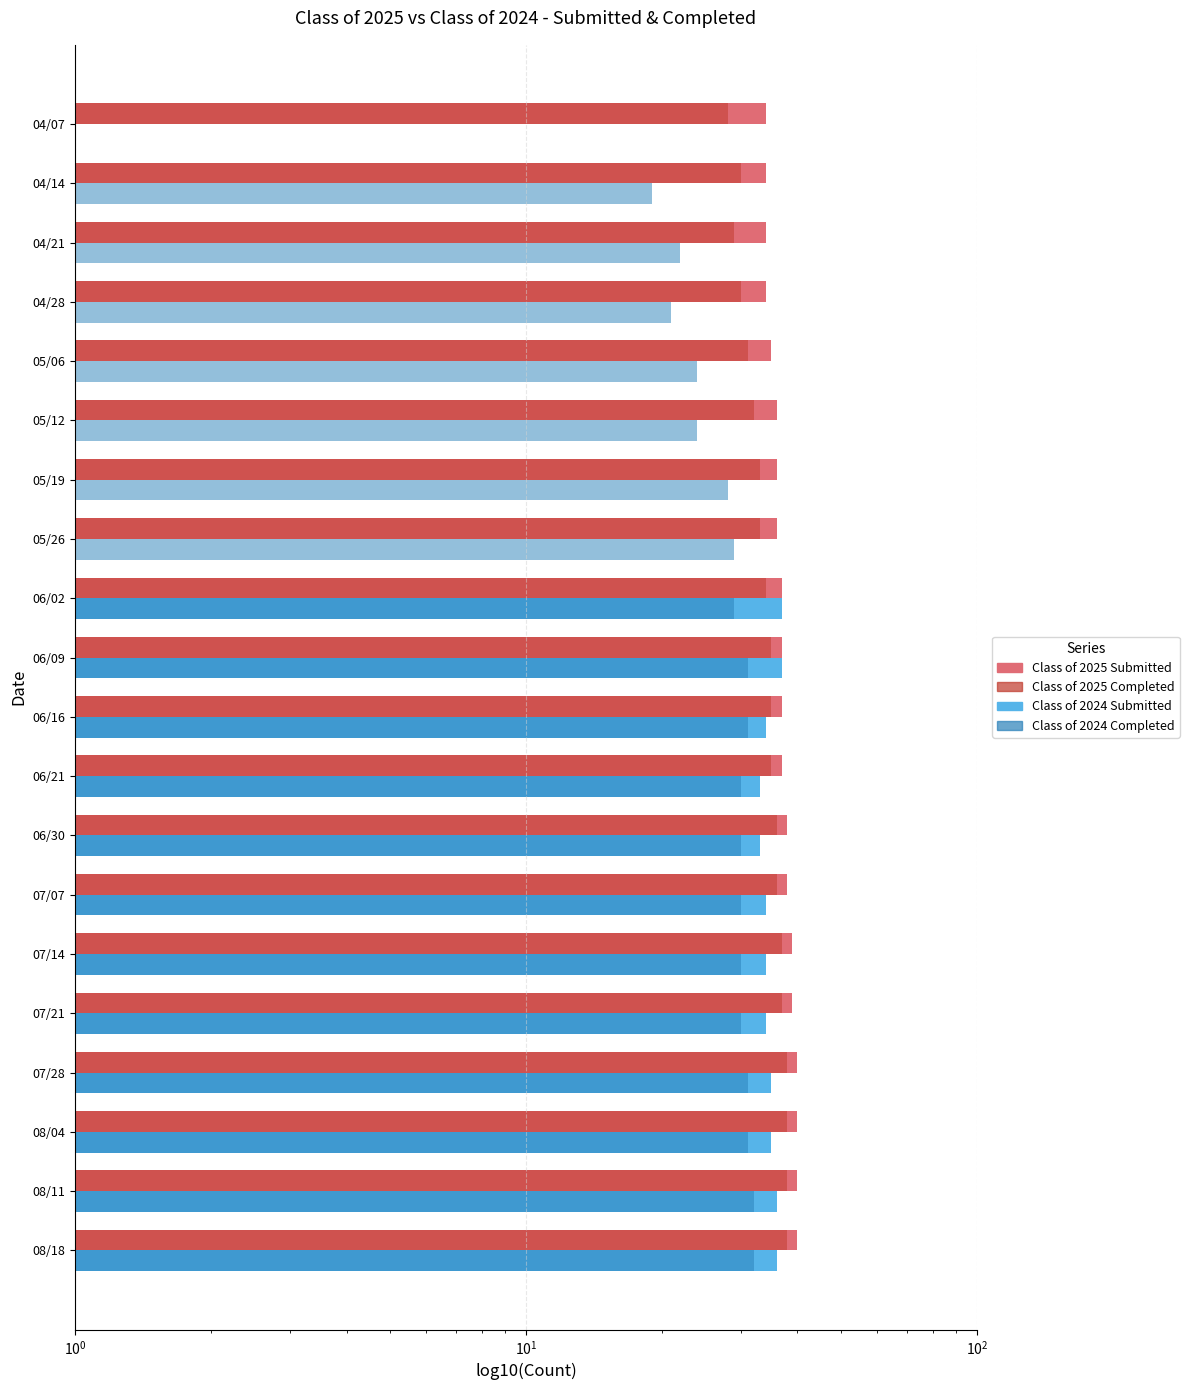

How many bars are there in total?

80